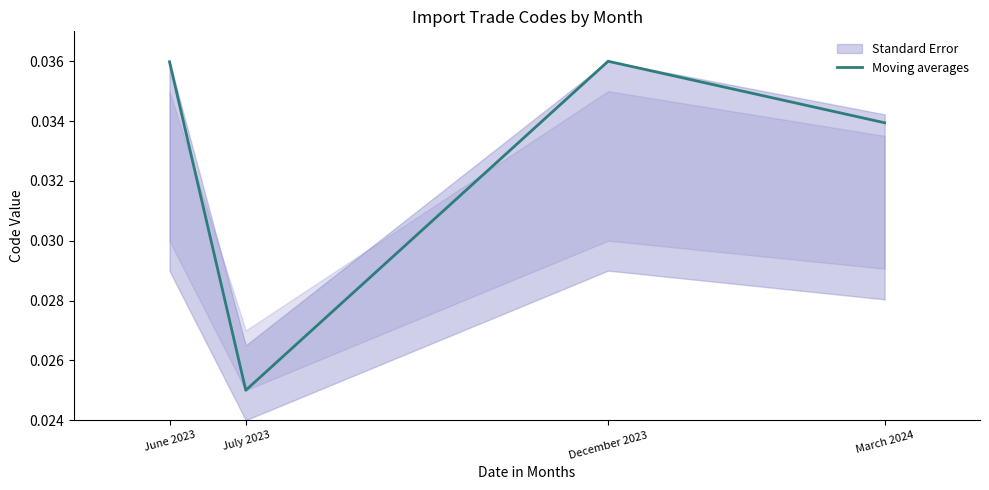

The value at June 2023 is 0.1. True or false?

False